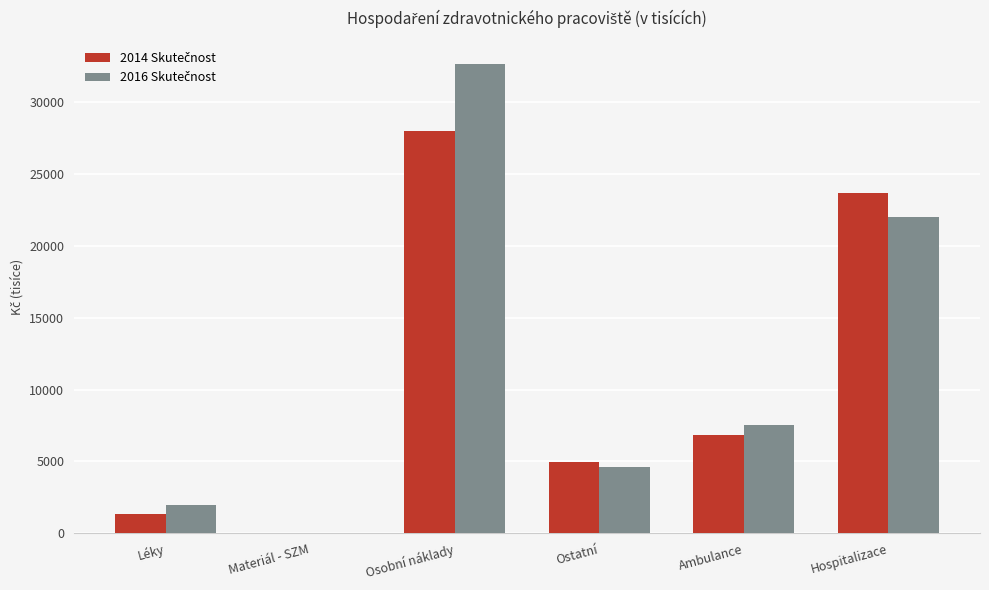

At which category does the chart reach its peak across all series?

Osobní náklady